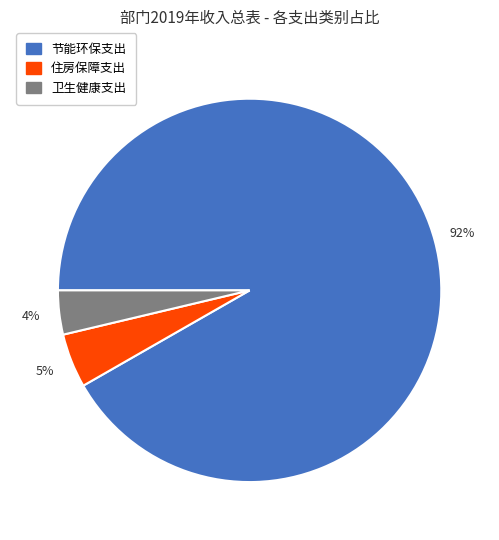

To the nearest percent, what portion does 卫生健康支出 represent?

4%